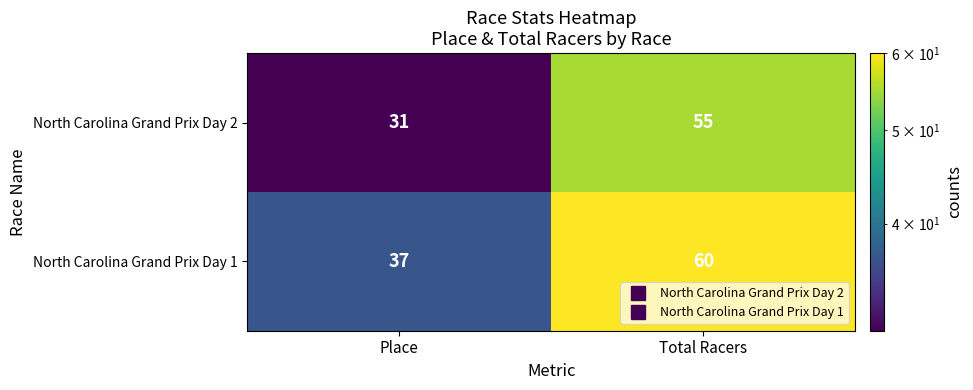

Rank the series by their average value, from lowest to highest.

North Carolina Grand Prix Day 2, North Carolina Grand Prix Day 1